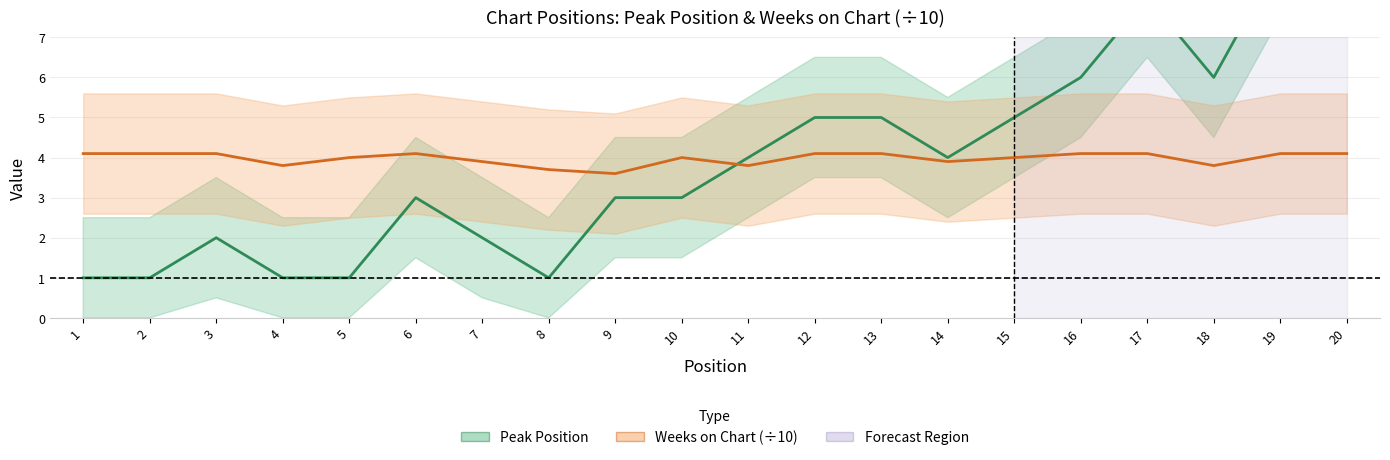

Does the chart have visible grid lines?

Yes